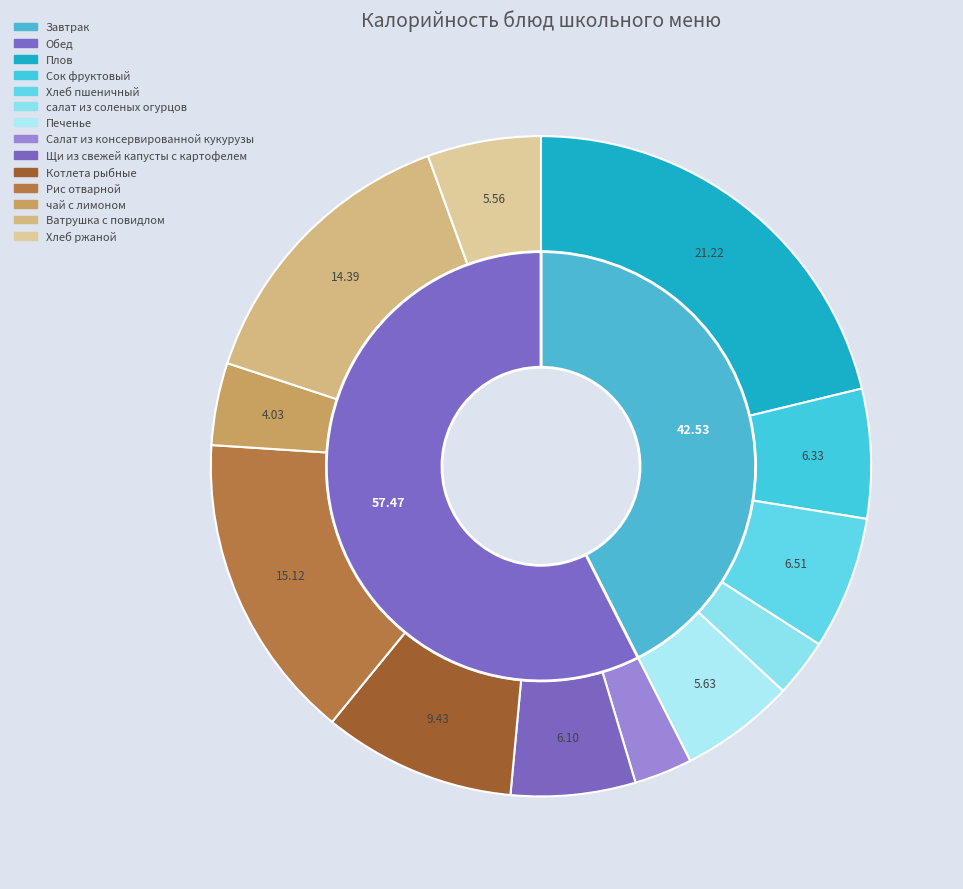

Count the number of slices in the pie.

12